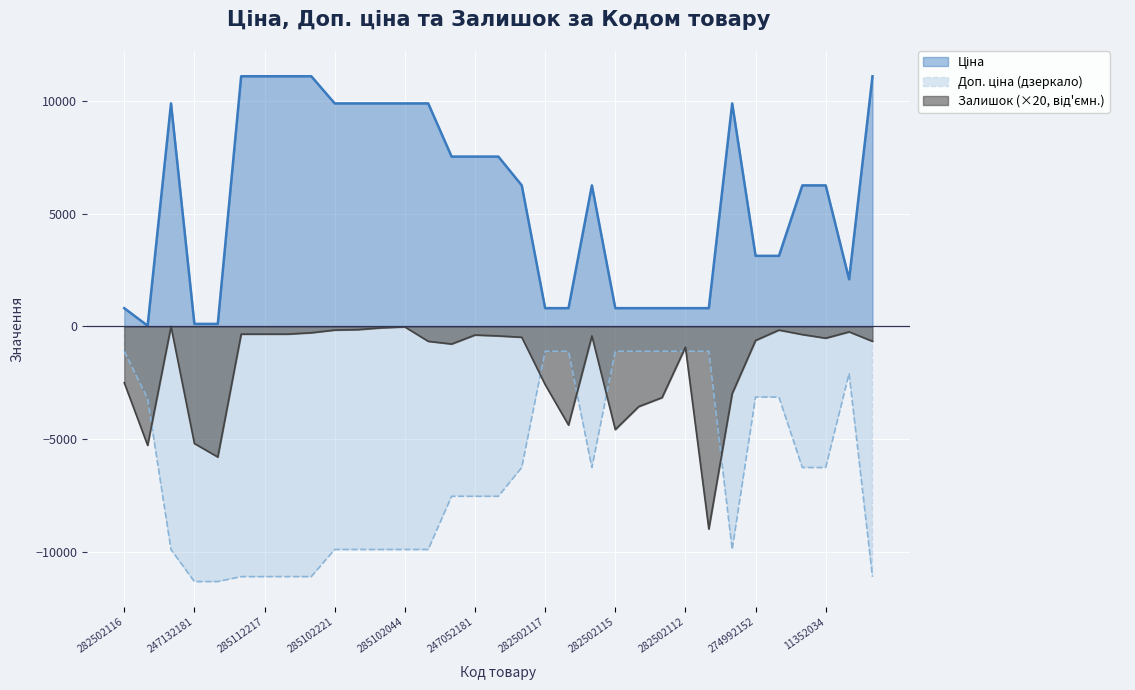

How many interior local peaks does the Залишок series have?

7